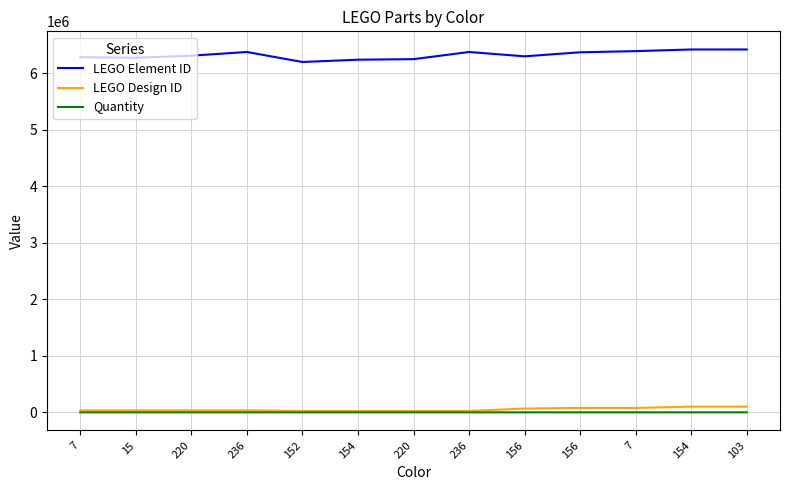

What are all the series names shown in the legend?

LEGO Element ID, LEGO Design ID, Quantity